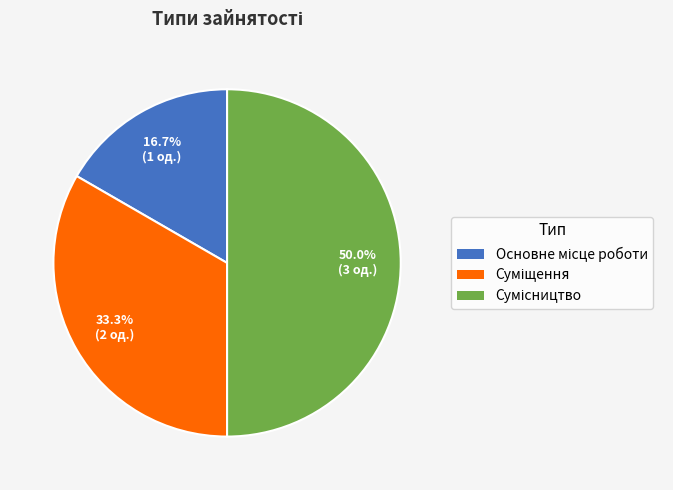

To the nearest percent, what is the combined percentage of Суміщення and Основне місце роботи?

50%